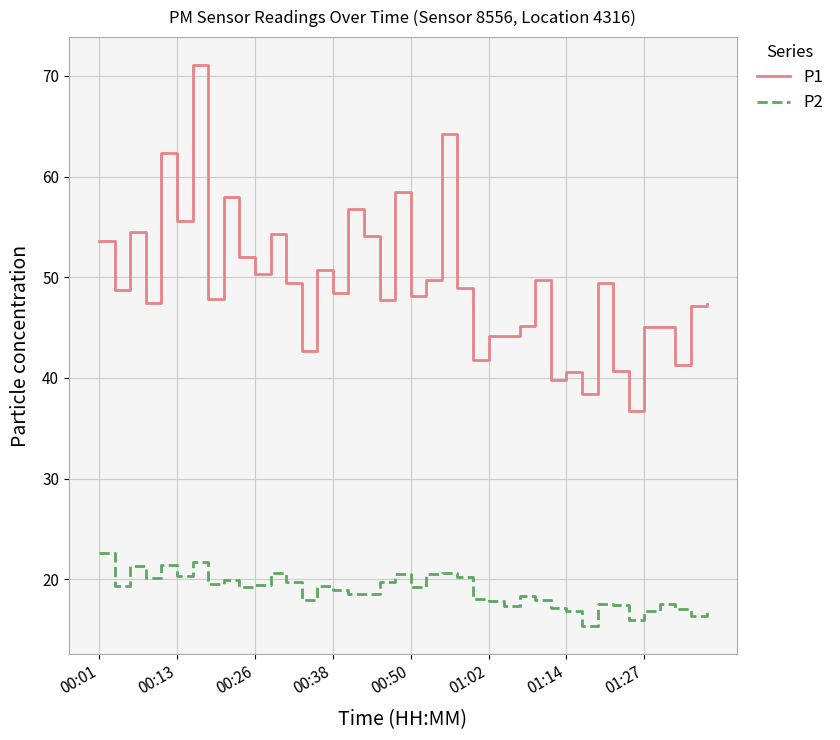

Which series has the largest total across all categories?

P1